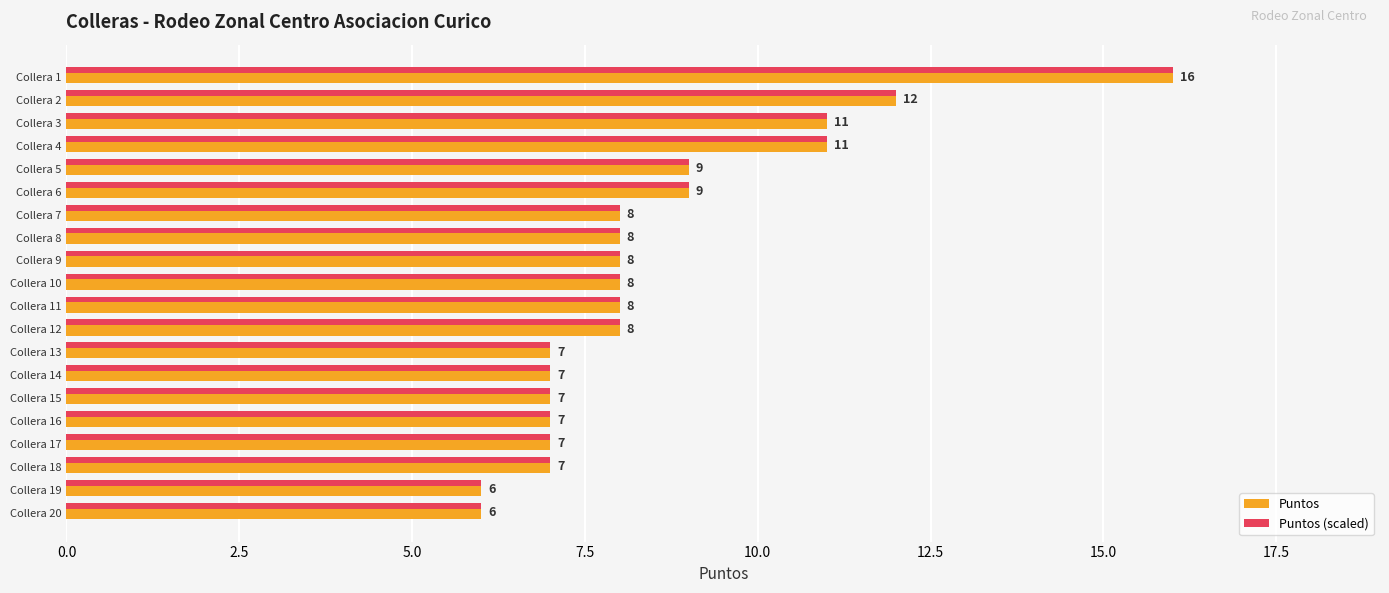

What is the highest value of the Puntos series?

16